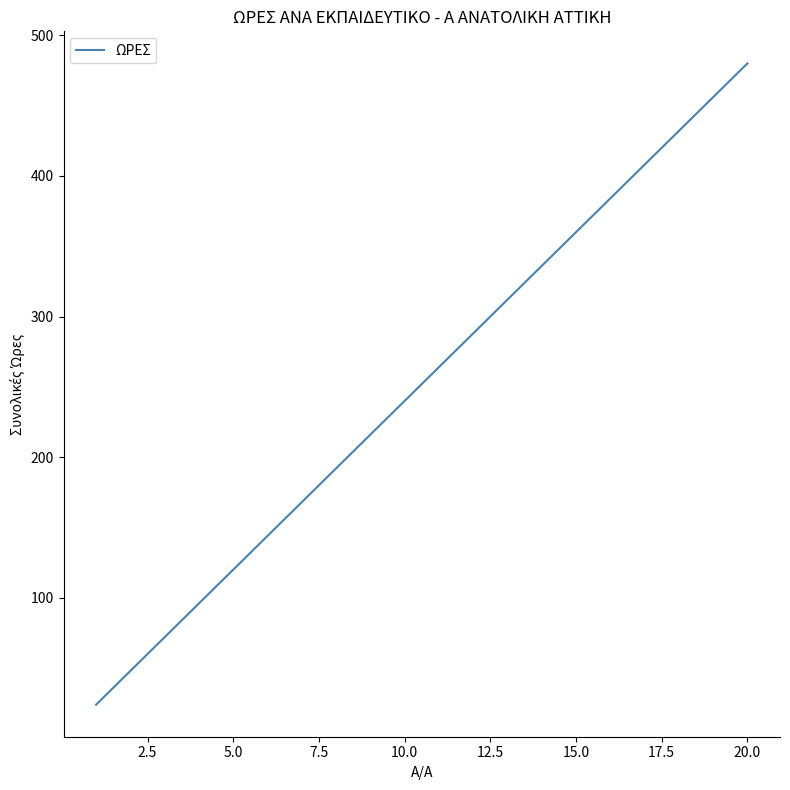

What is the maximum value shown in the chart?

480